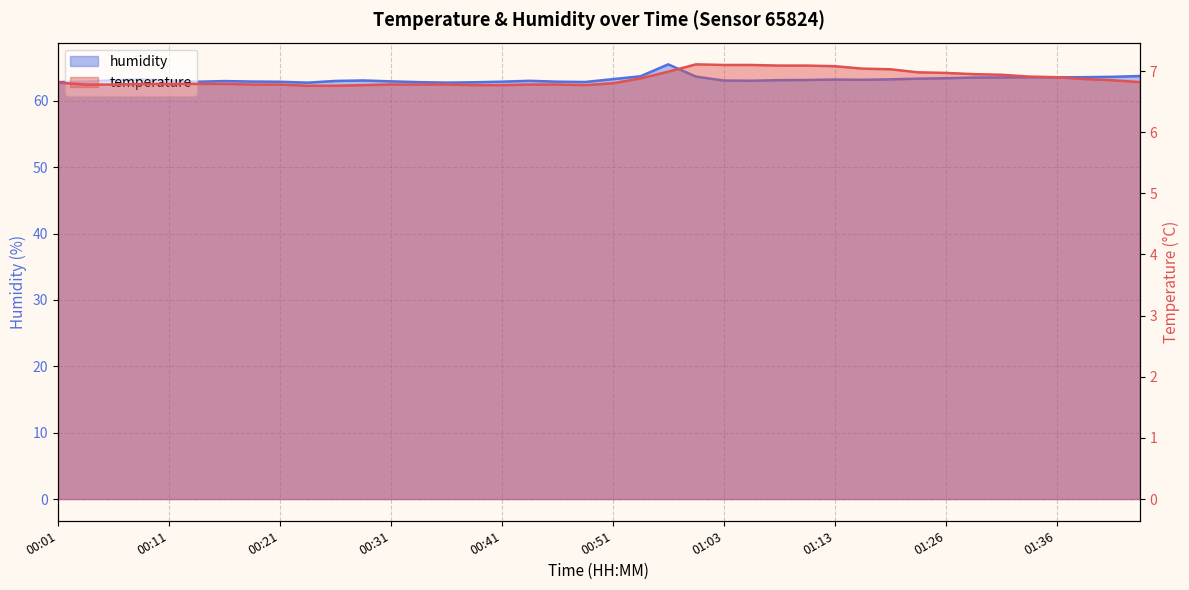

What is the lowest value of the temperature series?

6.8